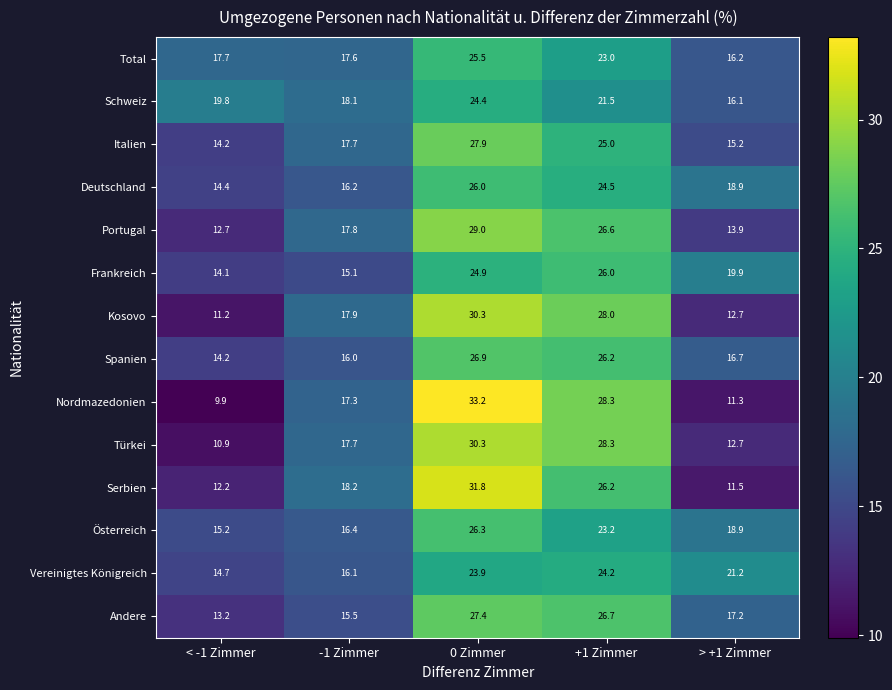

The value of Portugal at -1 Zimmer is 7.7. True or false?

False